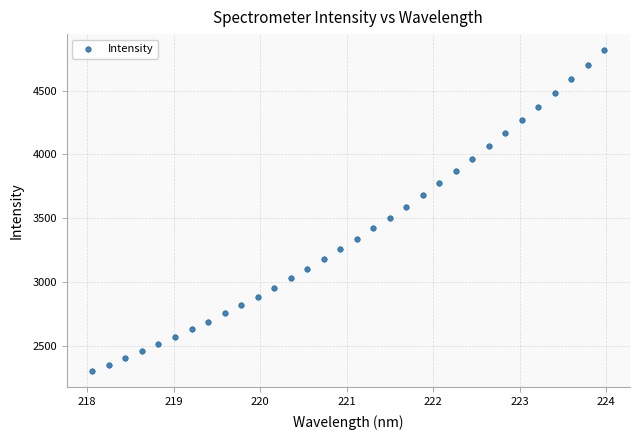

What is the range of X values (max minus min)?

5.9